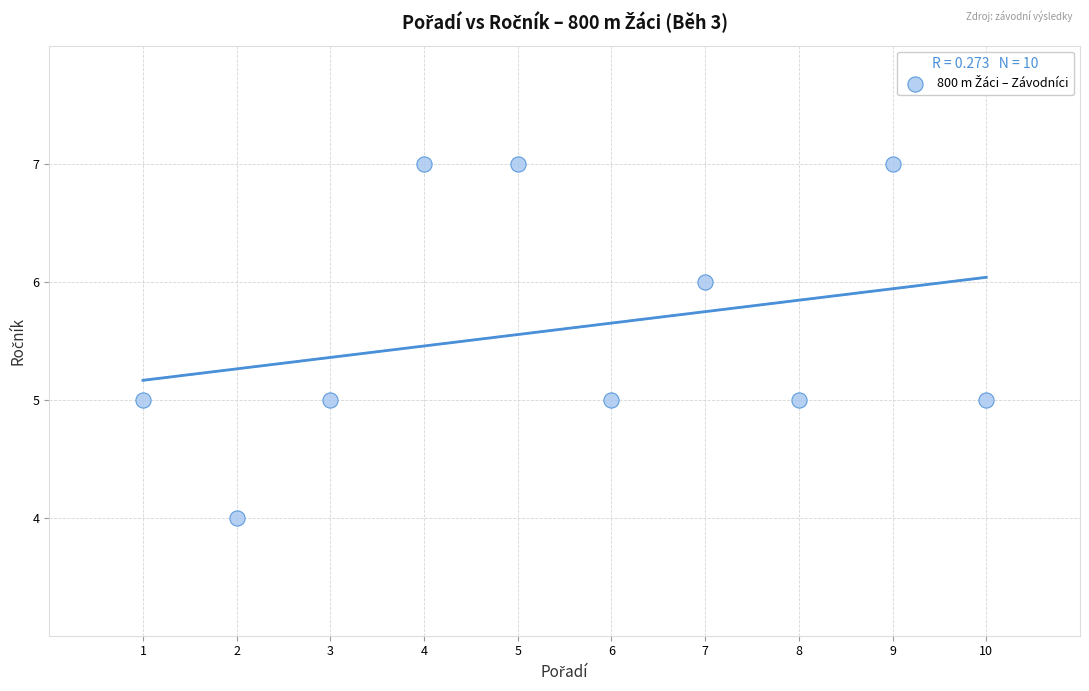

What is the average Y value?

6